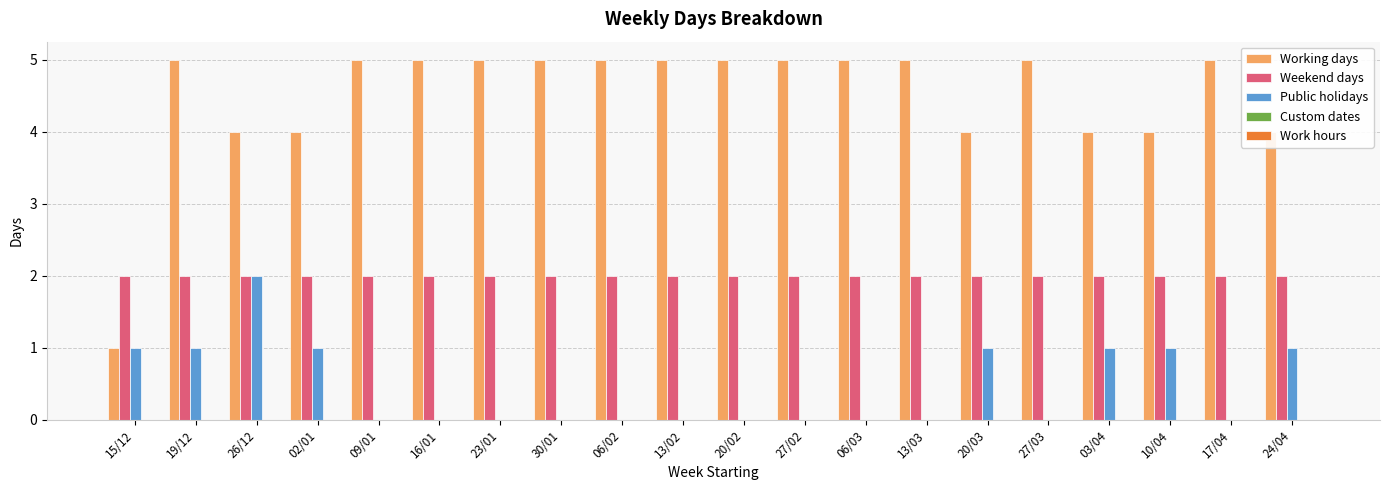

Which series changed the most between 15/12 and 09/01?

Working days